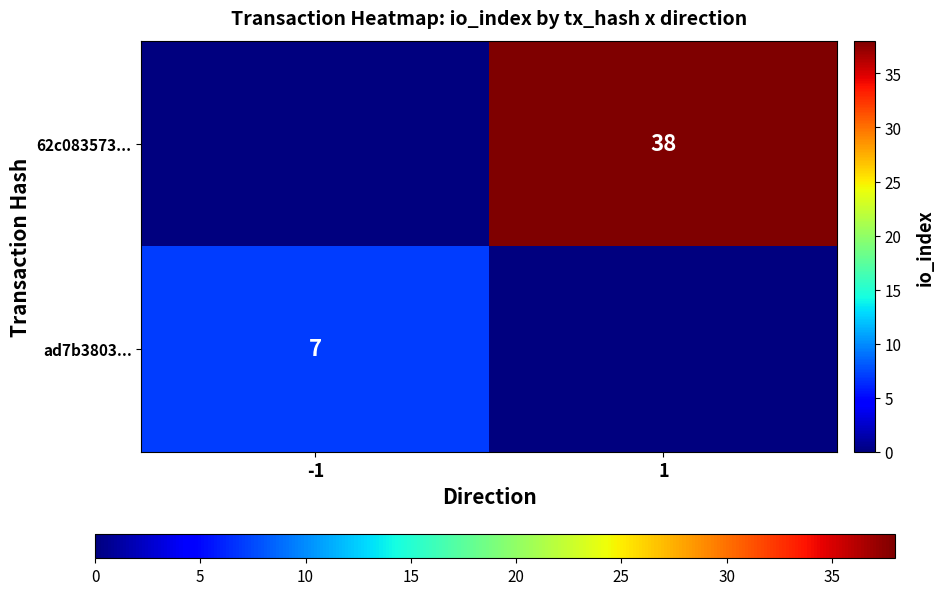

The value of ad7b3803... at -1 is 1. True or false?

False